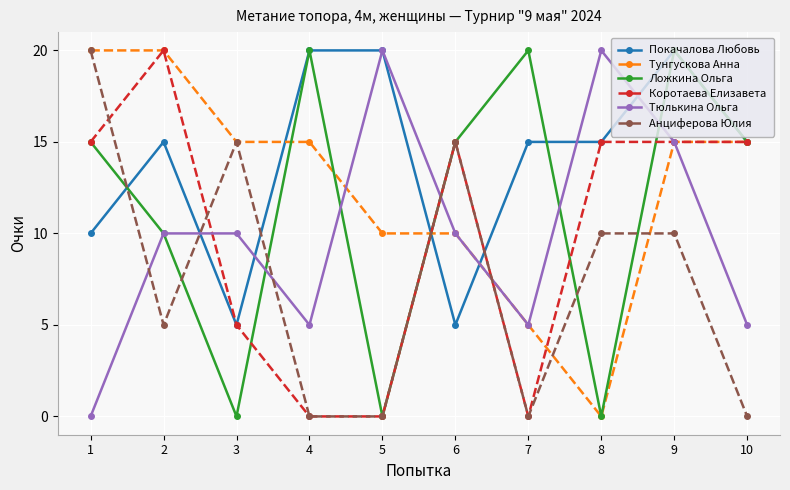

Reading left to right, transcribe all the data shown in this chart.

Покачалова Любовь: 1=10	2=15	3=5	4=20	5=20	6=5	7=15	8=15	9=20	10=15
Тунгускова Анна: 1=20	2=20	3=15	4=15	5=10	6=10	7=5	8=0	9=15	10=15
Ложкина Ольга: 1=15	2=10	3=0	4=20	5=0	6=15	7=20	8=0	9=20	10=15
Коротаева Елизавета: 1=15	2=20	3=5	4=0	5=0	6=15	7=0	8=15	9=15	10=15
Тюлькина Ольга: 1=0	2=10	3=10	4=5	5=20	6=10	7=5	8=20	9=15	10=5
Анциферова Юлия: 1=20	2=5	3=15	4=0	5=0	6=15	7=0	8=10	9=10	10=0